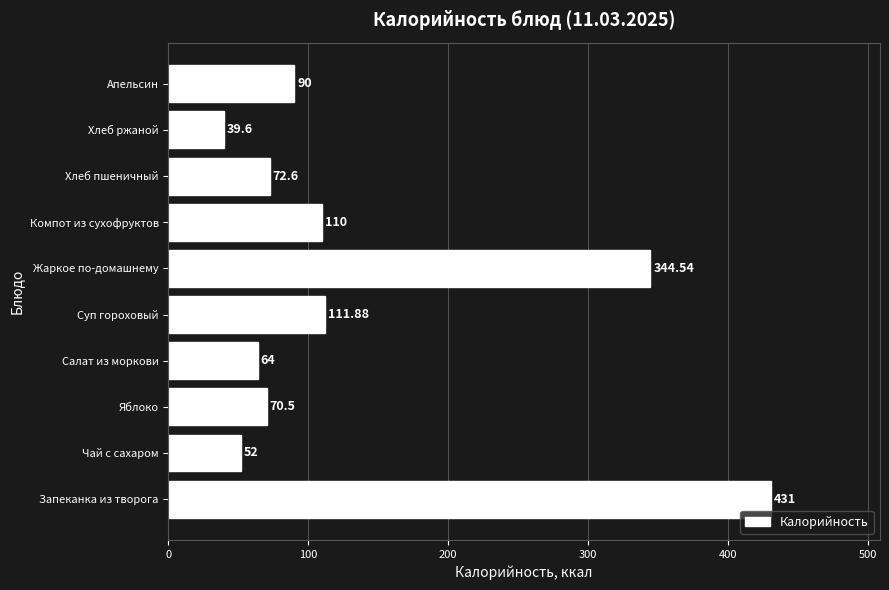

What is the maximum value shown in the chart?

431.0